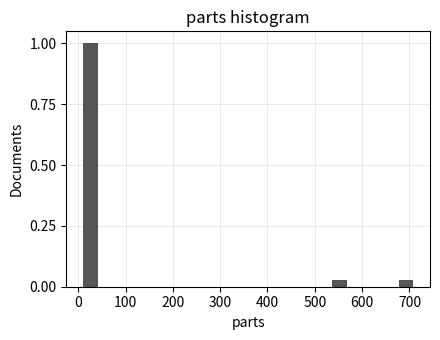

Read against the x-axis, roughly where is the centre of the tallest bar?

30